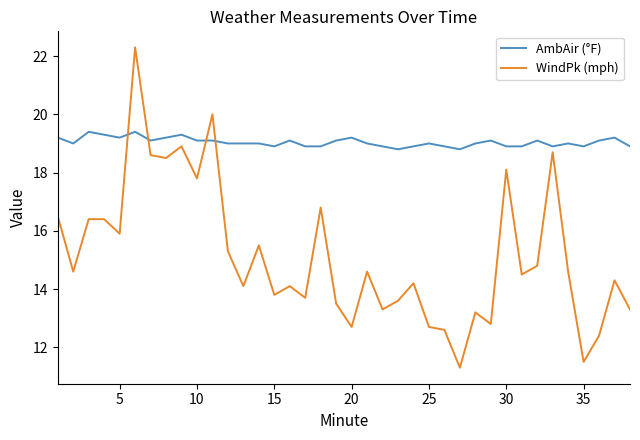

After their last crossing, which series has the higher values: WindPk (mph) or AmbAir (°F)?

AmbAir (°F)